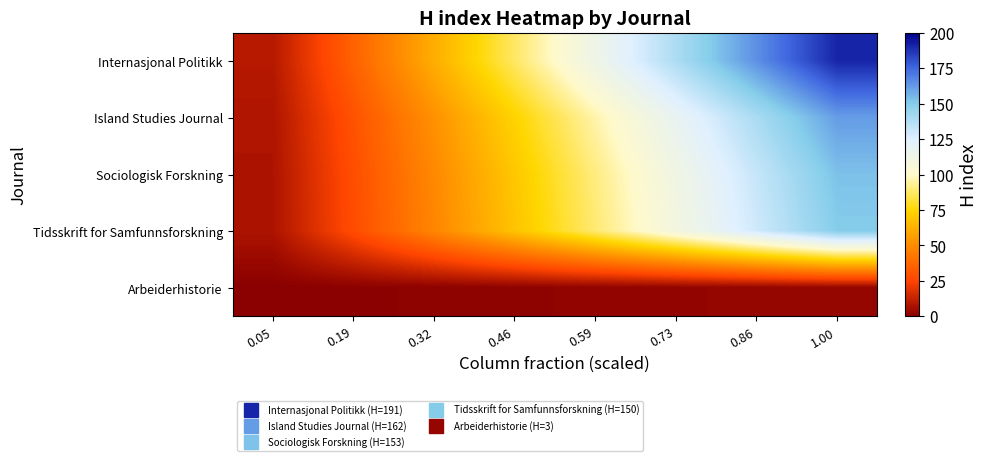

The Internasjonal Politikk series shows 2.9 at 0.05. True or false?

False